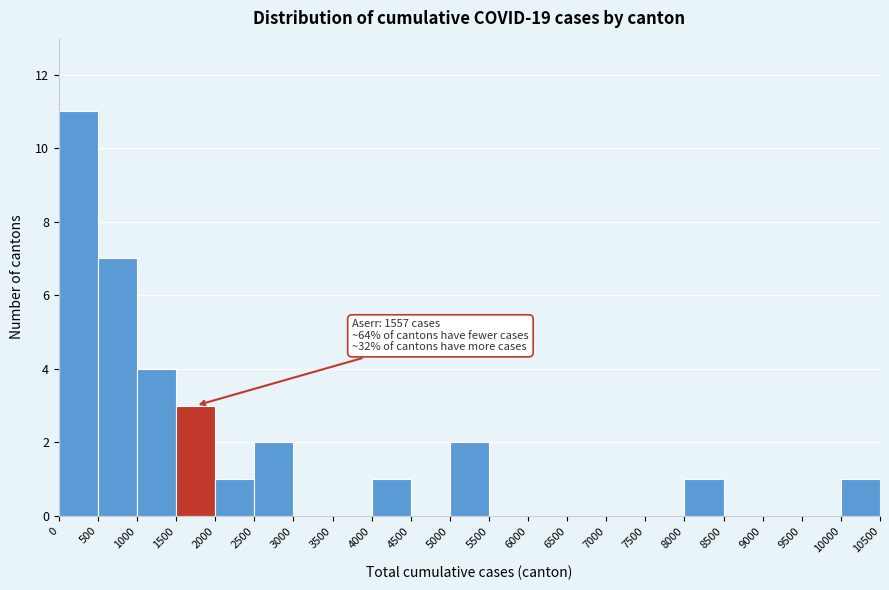

Which range on the x-axis has the tallest bar?

0 to 500